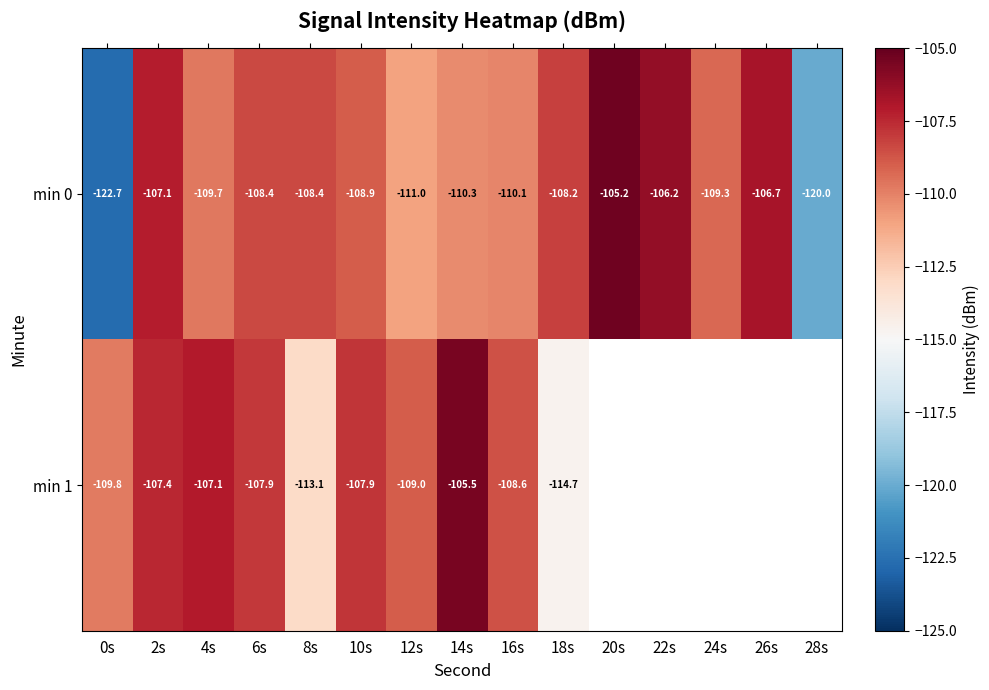

Is the value of min 0 at 18s greater than the value of min 1 at 16s?

Yes